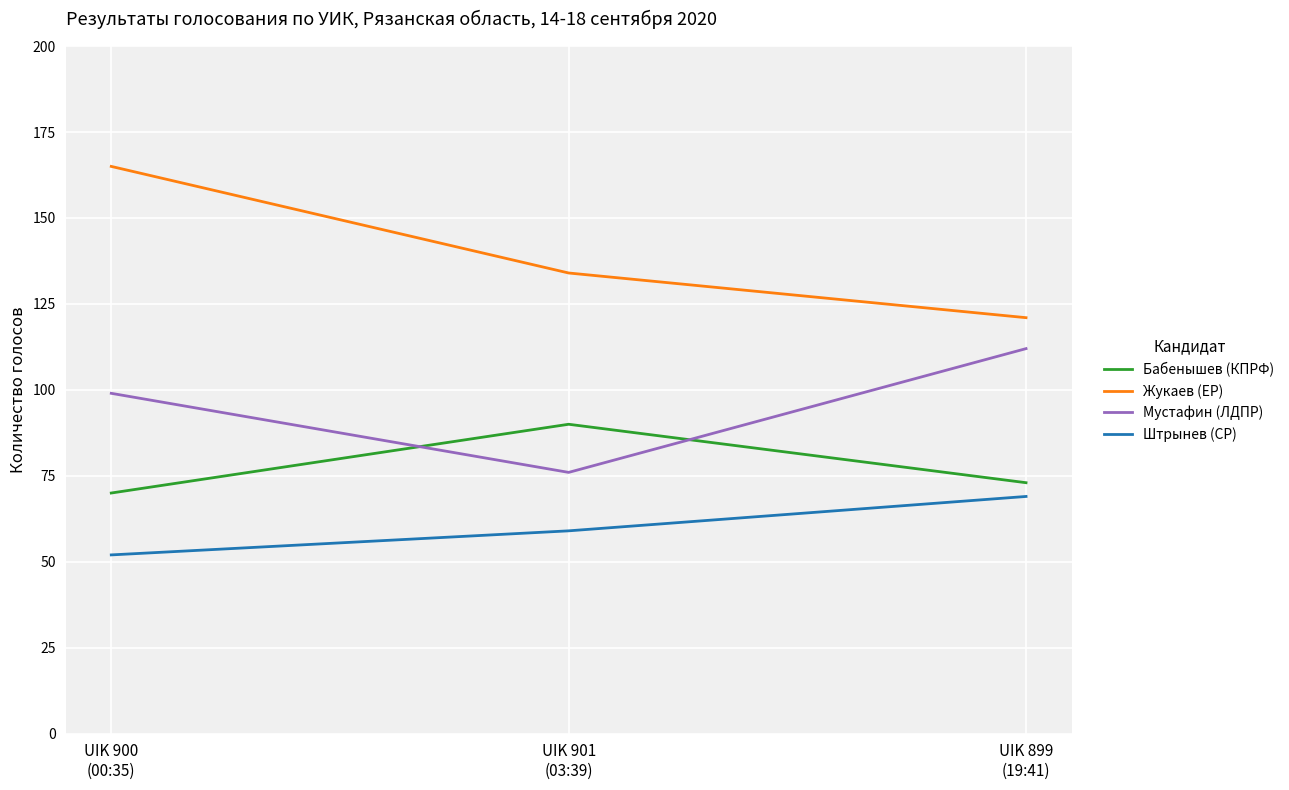

What is the spread (max minus min) of values at UIK 900
(00:35)?

113